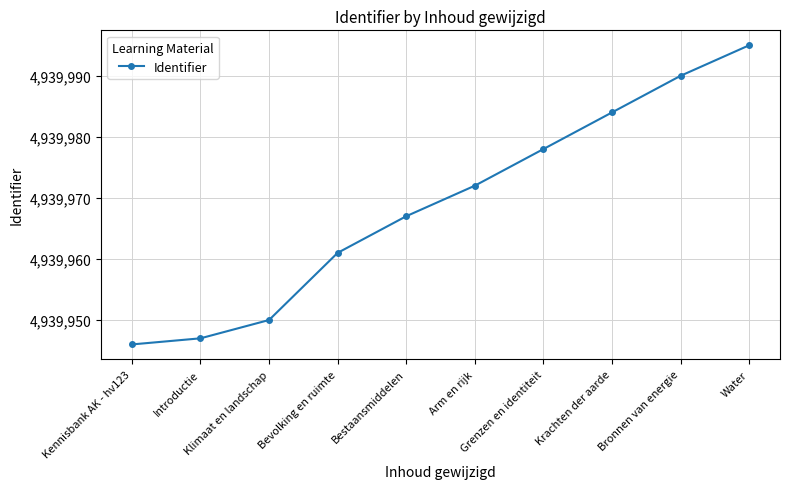

What is the value of the 10th point from the left?

4939995